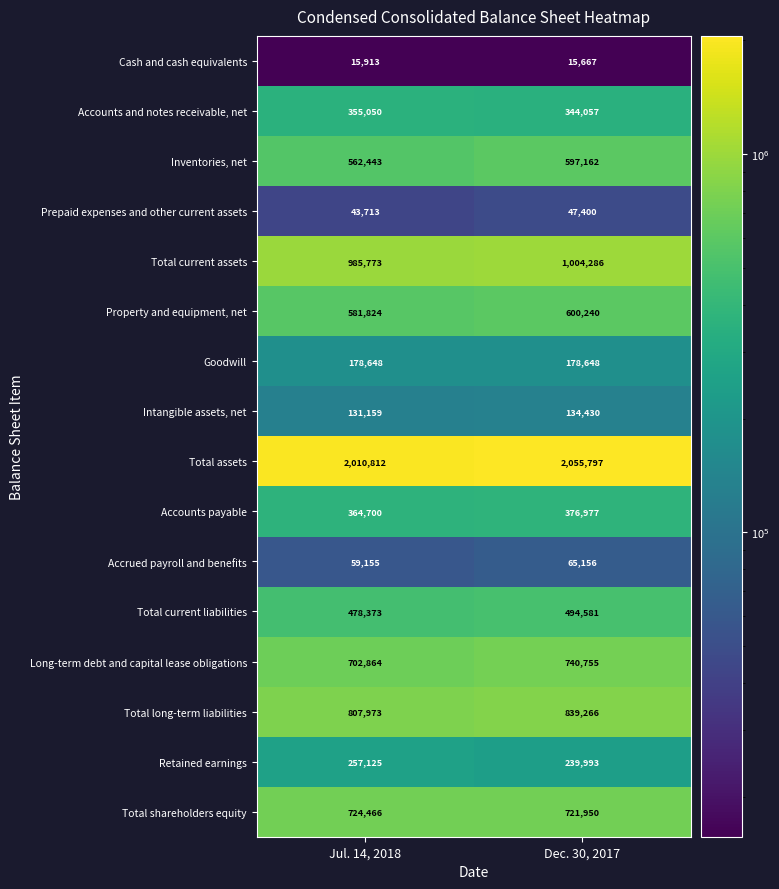

The Goodwill series shows 293567 at Jul. 14, 2018. True or false?

False